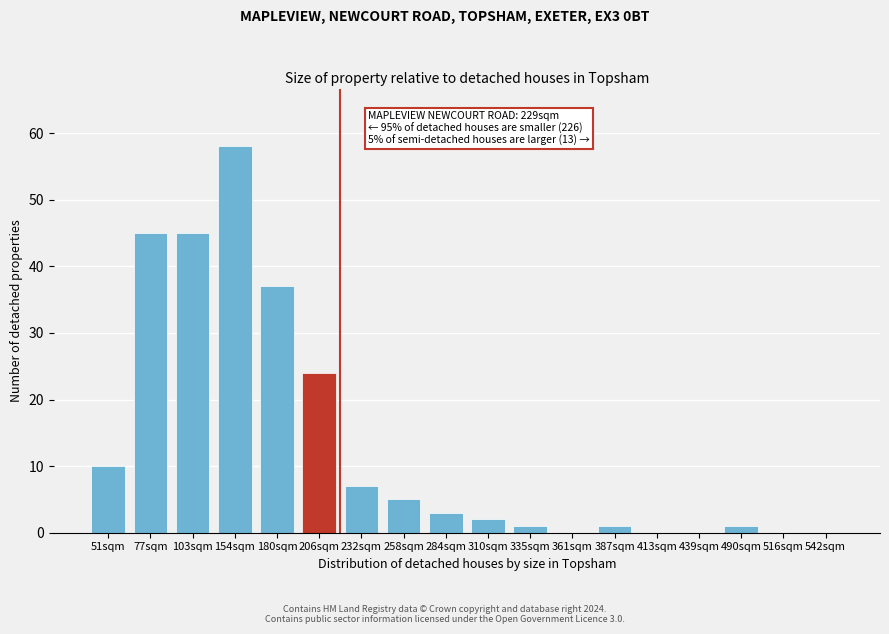

Reading left to right, transcribe all the data shown in this chart.

51sqm=10	77sqm=45	103sqm=45	154sqm=58	180sqm=37	206sqm=24	232sqm=7	258sqm=5	284sqm=3	310sqm=2	335sqm=1	361sqm=0	387sqm=1	413sqm=0	439sqm=0	490sqm=1	516sqm=0	542sqm=0